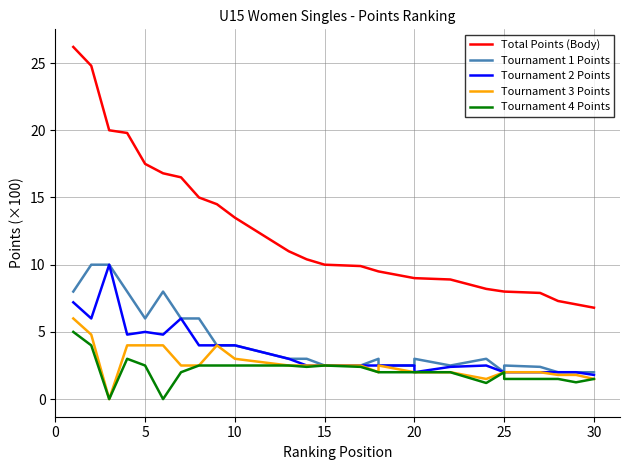

What is the maximum value shown in the chart?

26.2